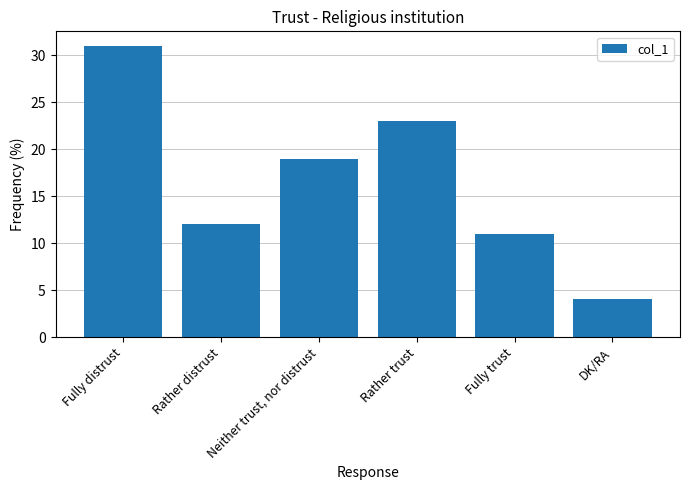

List the labels in order of value, largest first.

Fully distrust, Rather trust, Neither trust, nor distrust, Rather distrust, Fully trust, DK/RA